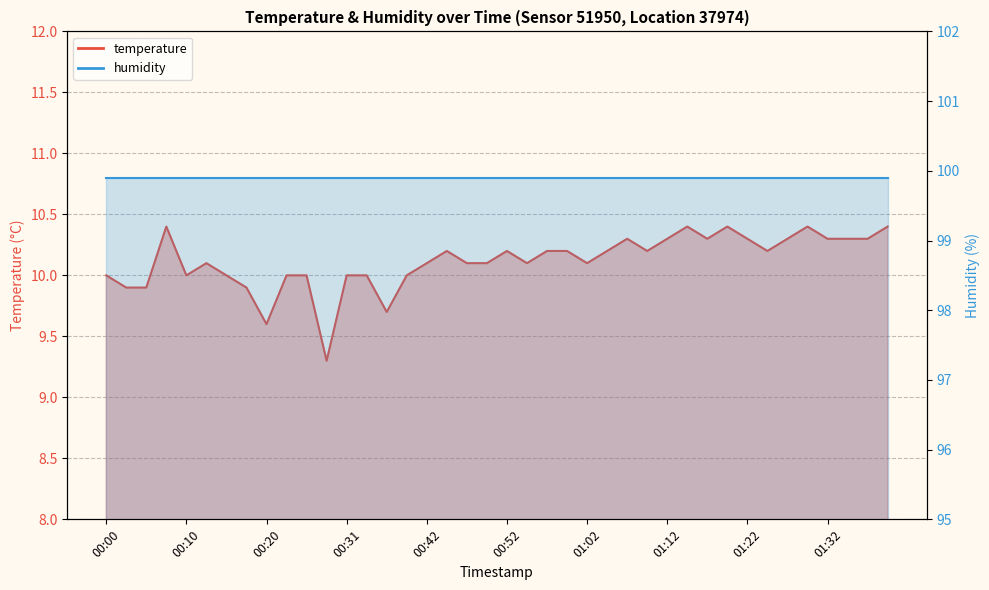

List the labels in order of value, largest first.

00:07, 01:15, 01:20, 01:29, 01:39, 01:07, 01:12, 01:17, 01:22, 01:27, 01:32, 01:34, 01:37, 00:45, 00:52, 00:57, 00:59, 01:04, 01:09, 01:25, 00:12, 00:42, 00:47, 00:49, 00:54, 01:02, 00:00, 00:10, 00:15, 00:23, 00:25, 00:31, 00:34, 00:39, 00:02, 00:05, 00:18, 00:37, 00:20, 00:28